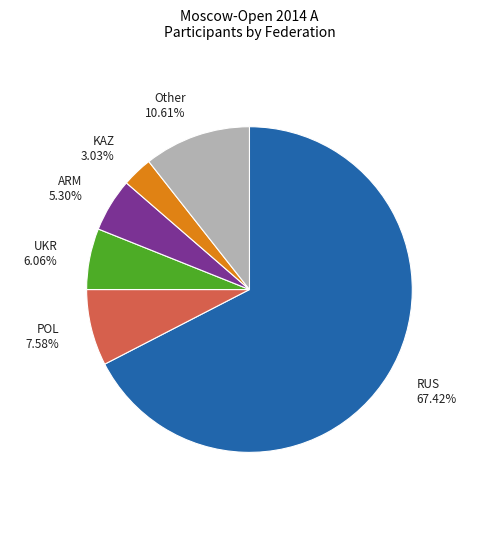

Rank the categories by value from lowest to highest.

KAZ, ARM, UKR, POL, Other, RUS